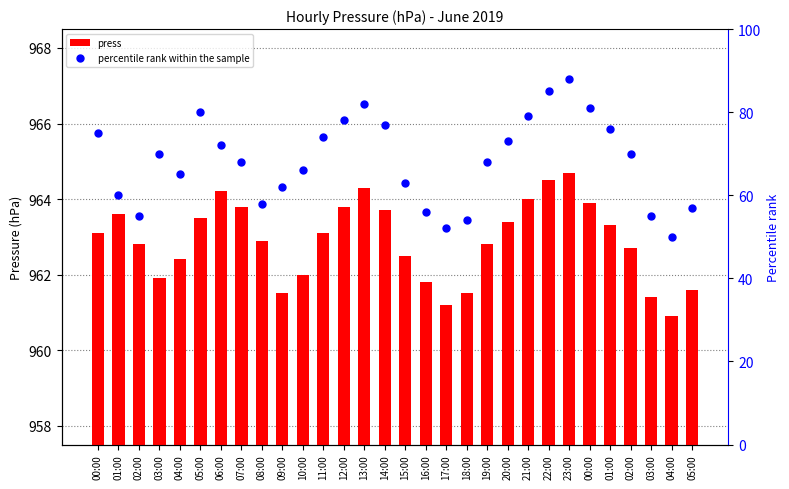

Which series has the largest total across all categories?

press